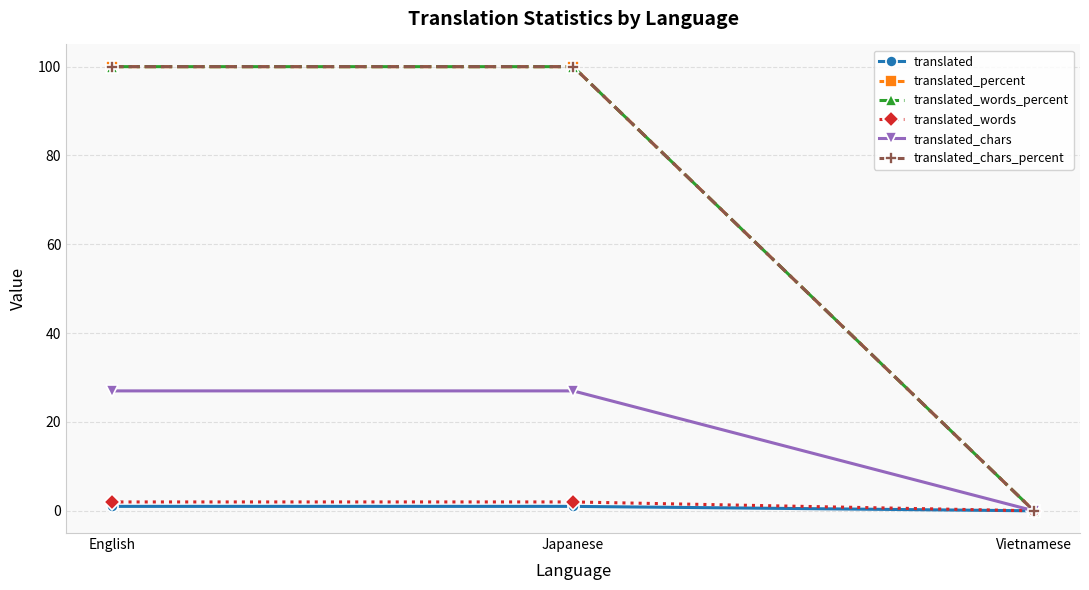

Is this an area chart (filled region under the line)?

No